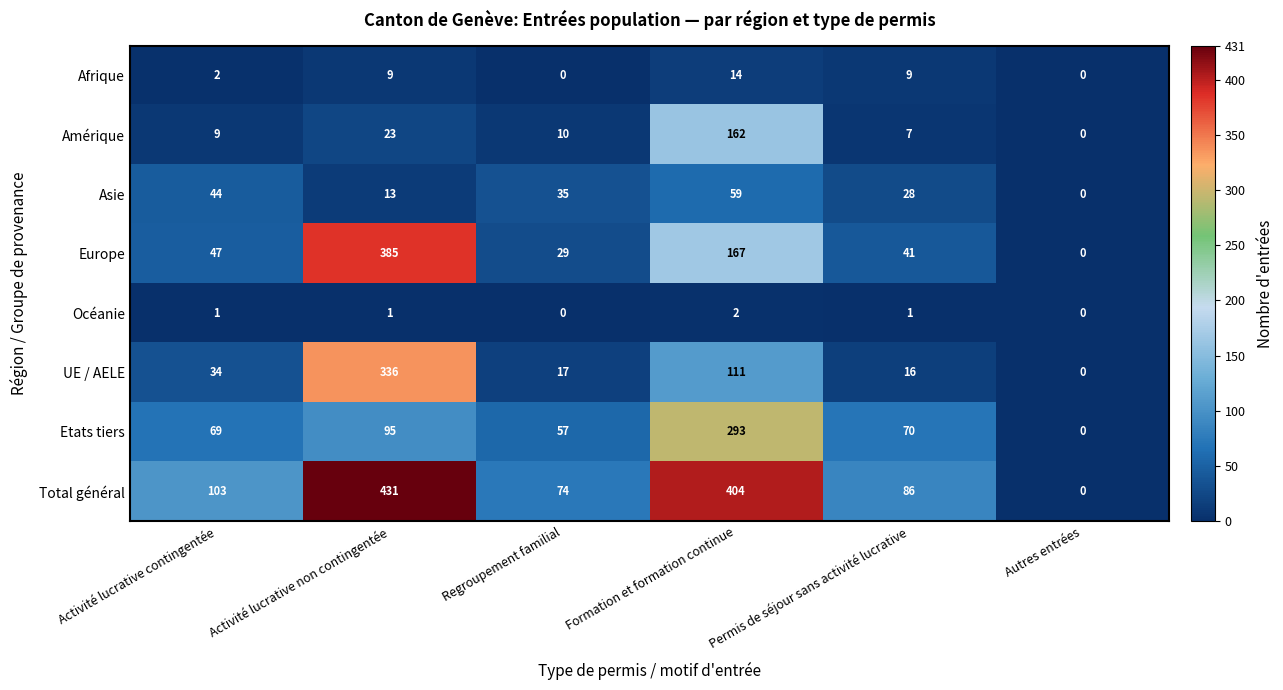

The Total général series shows 698 at Formation et formation continue. True or false?

False